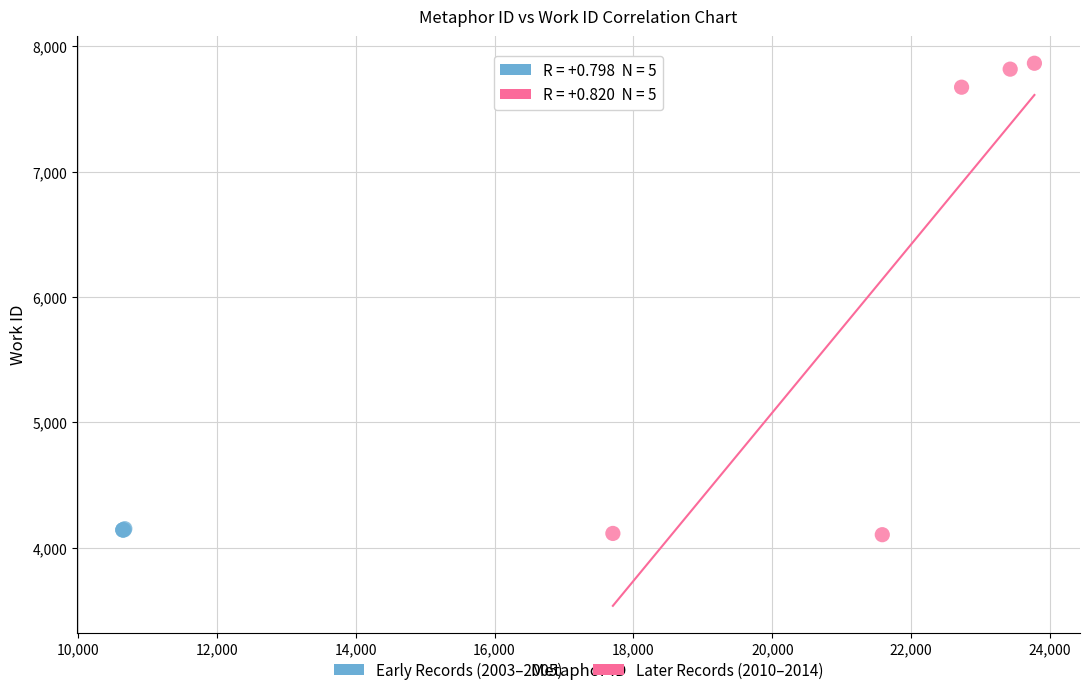

Which series has the largest Y range (max minus min)?

Later Records (2010–2014)